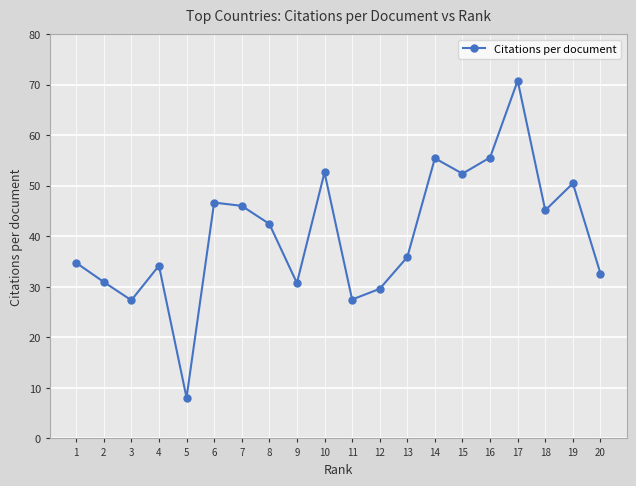

What is the maximum value shown in the chart?

70.8